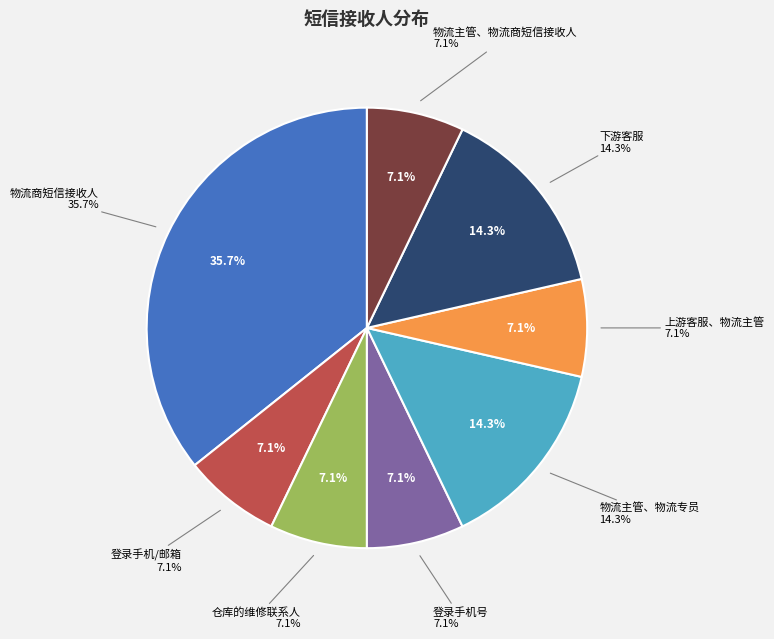

Does any single category account for the majority?

No